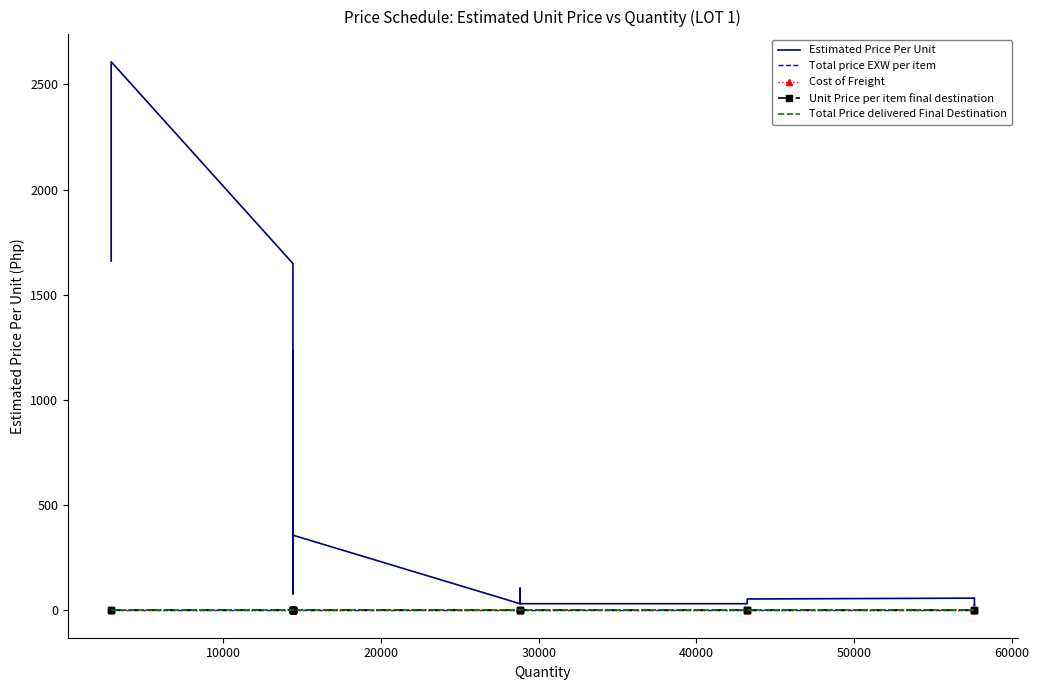

True or false: Estimated Price Per Unit has more than 0 points higher than both neighbors.

True